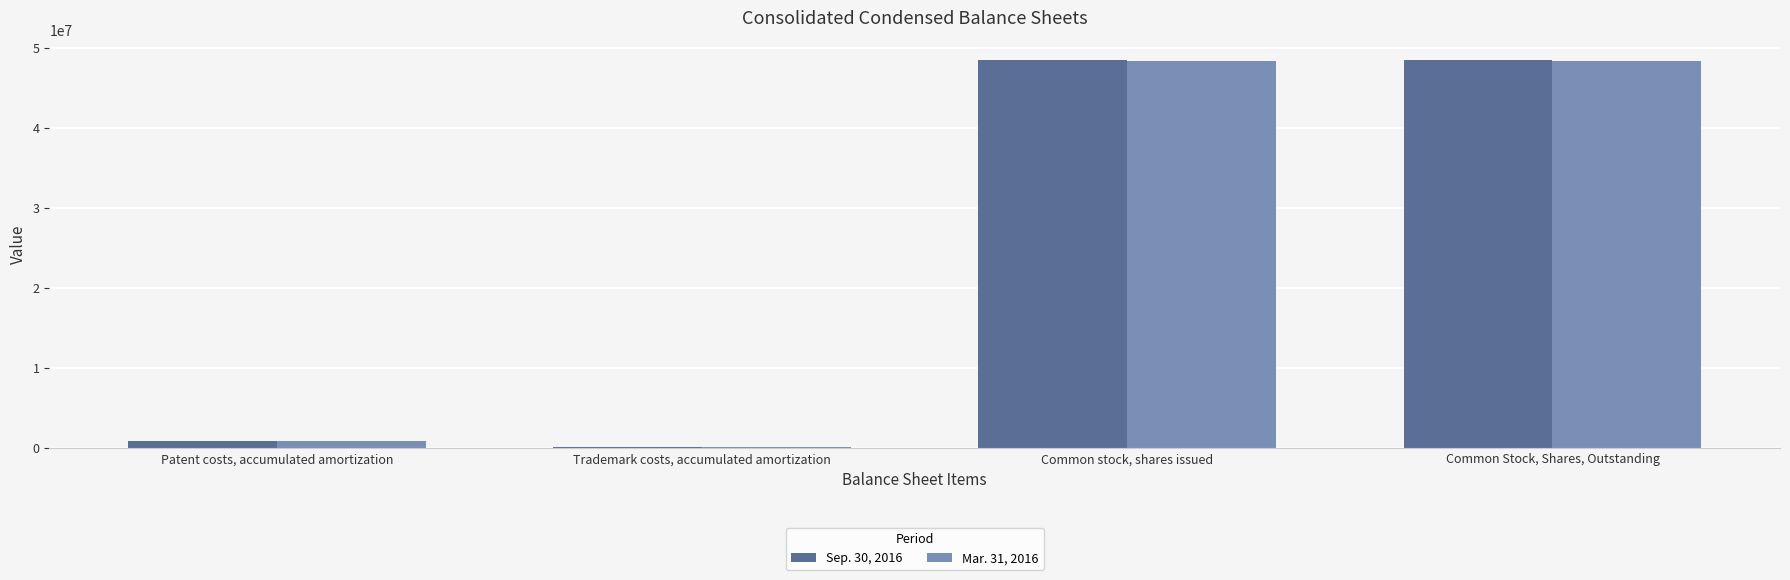

True or false: Sep. 30, 2016 has a value of 927249 at Patent costs, accumulated amortization.

True